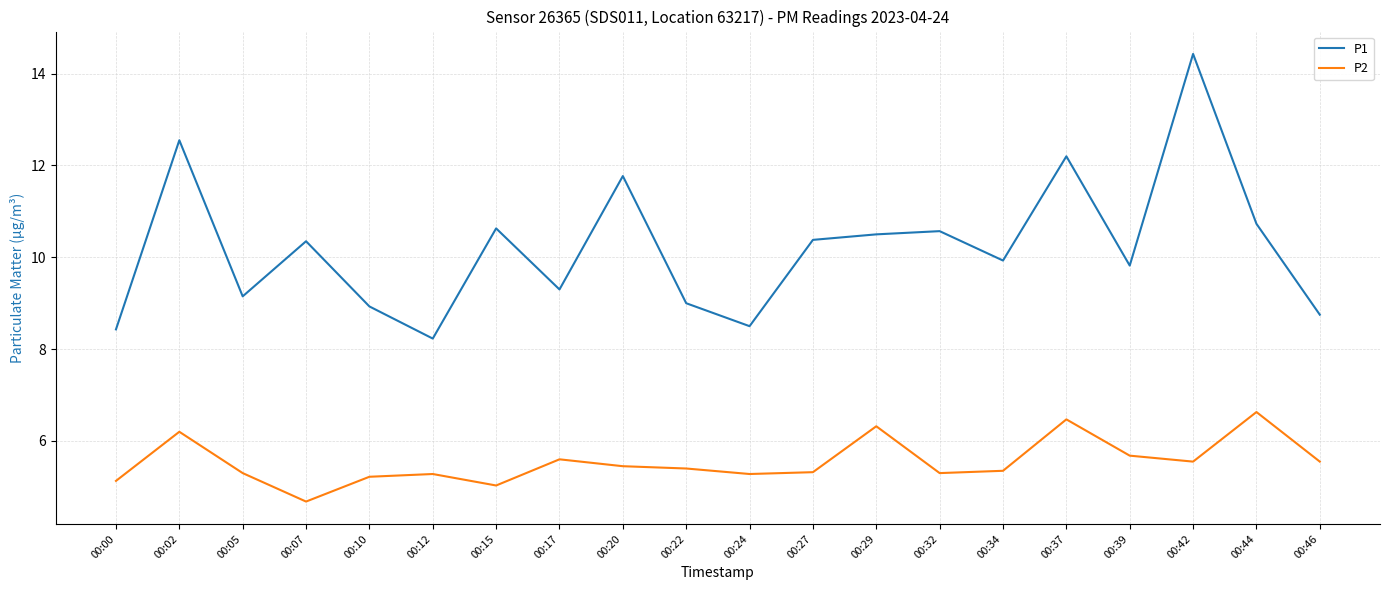

What is the spread (max minus min) of values at 00:10?

3.7